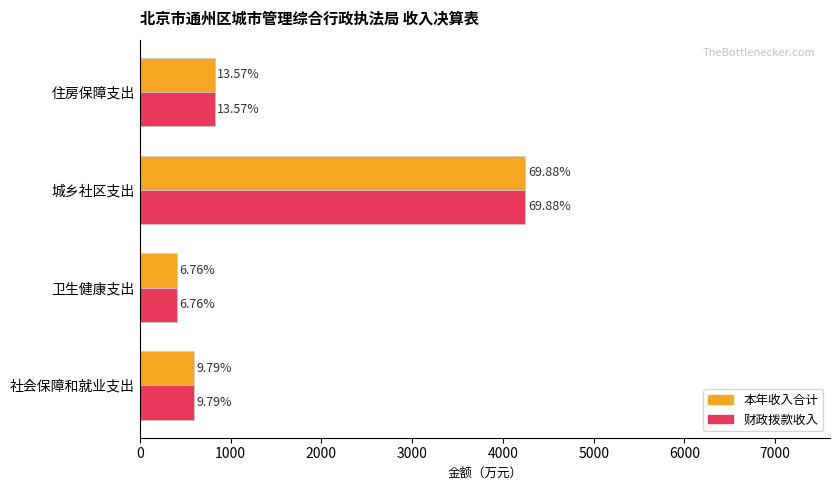

What are all the series names shown in the legend?

本年收入合计, 财政拨款收入